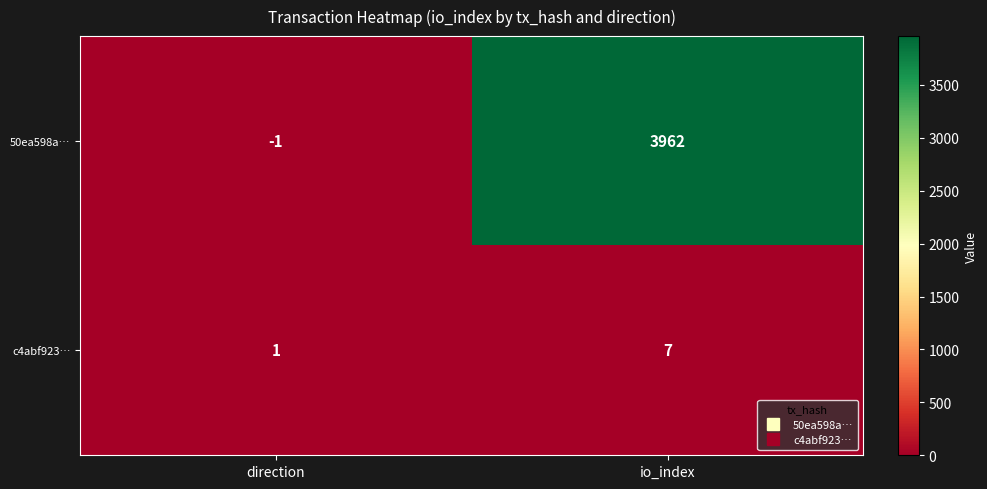

List the series in order of their peak value, highest first.

50ea598a…, c4abf923…